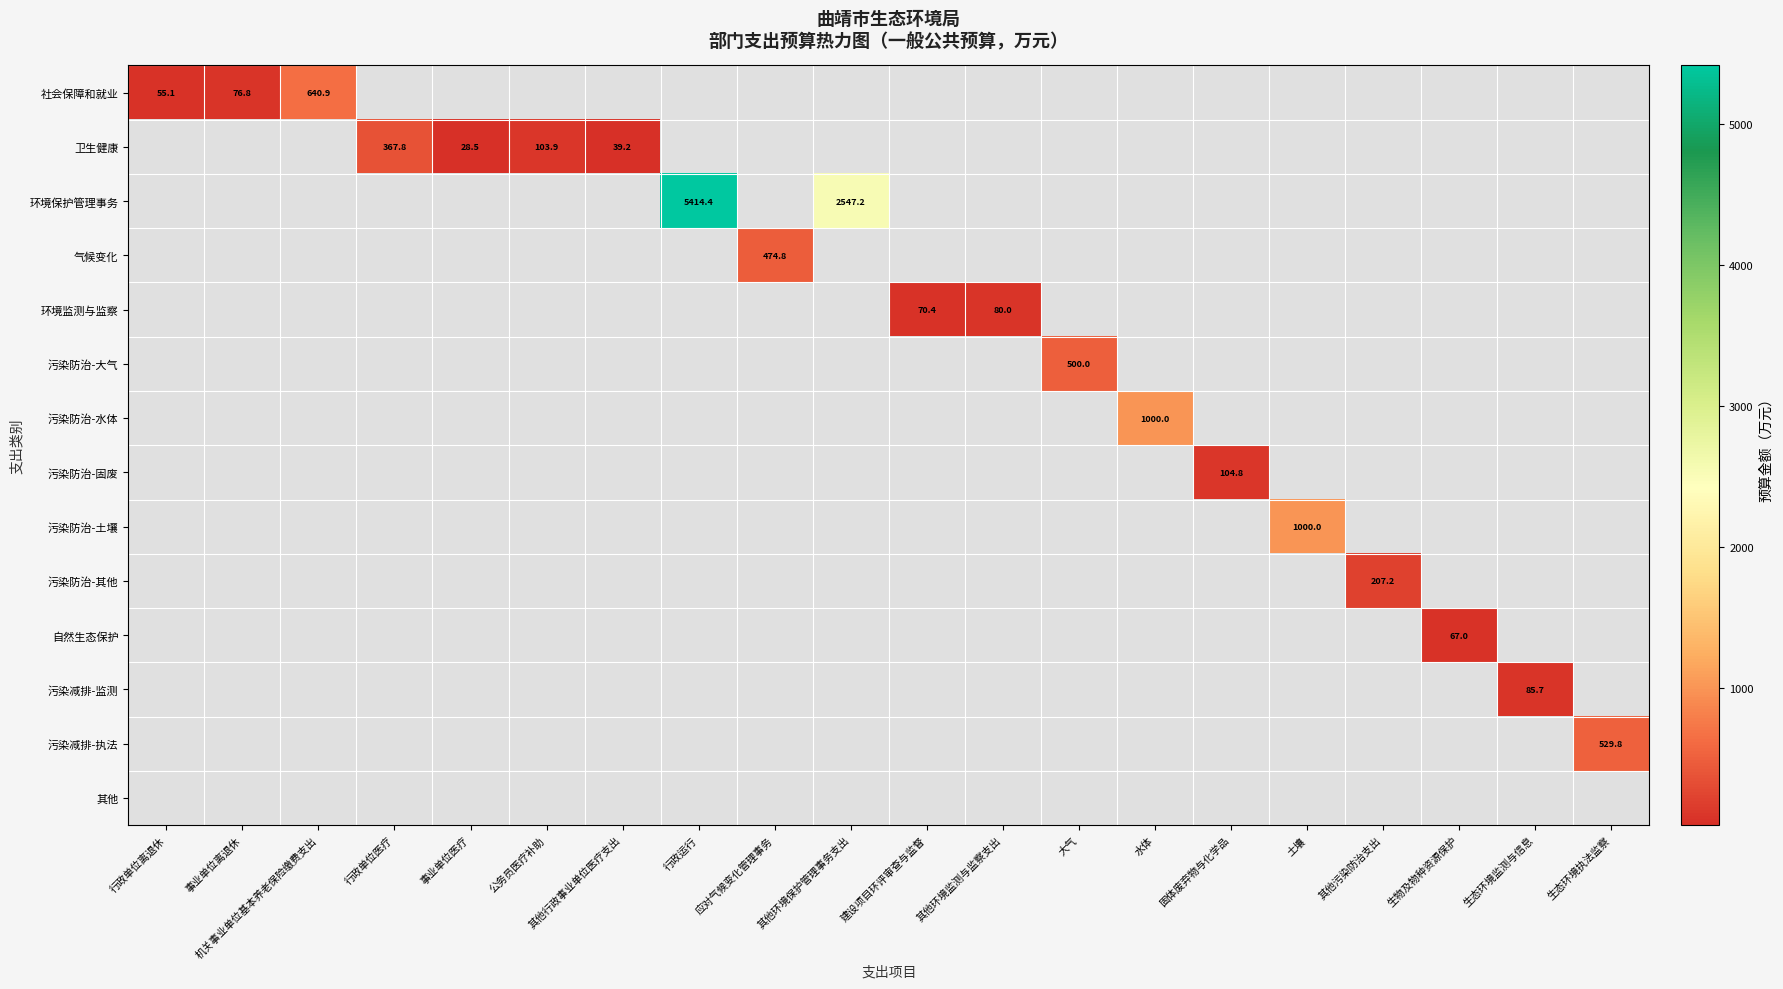

How many data points does each series have?

20